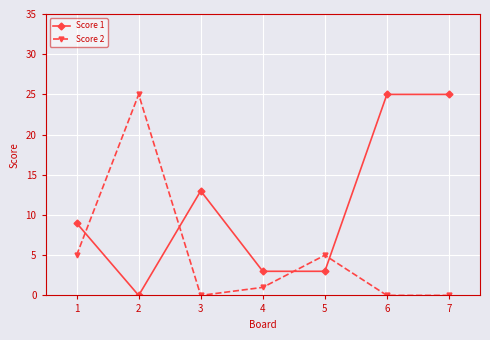

What is the sum of all Score 1 values?

78